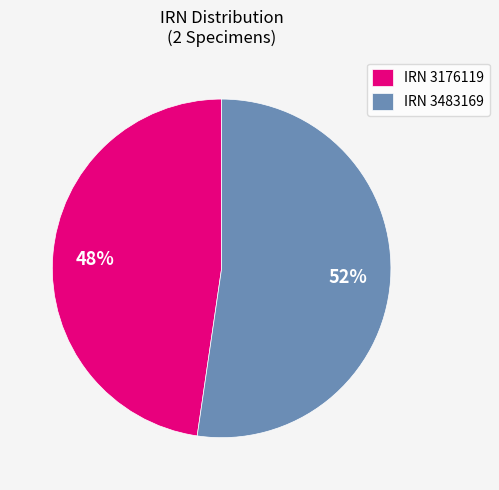

To the nearest percent, what percentage of the pie is IRN 3483169?

52%